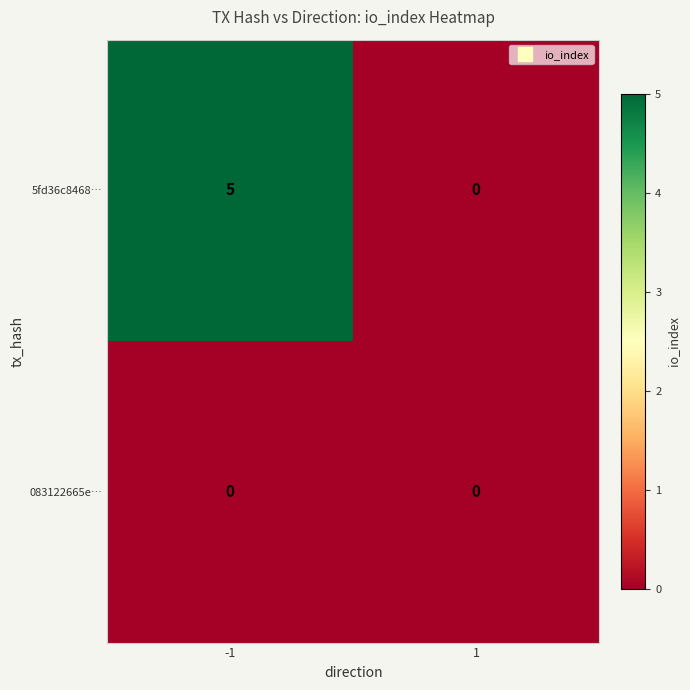

The value of 083122665e… at 1 is 0. True or false?

True